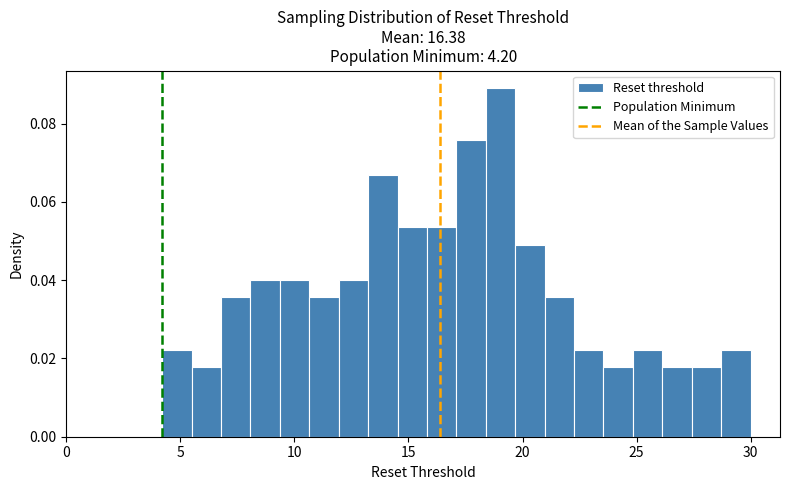

Around what value on the x-axis is the tallest bar? Give the approximate position of its centre, as read against the axis.

19.0